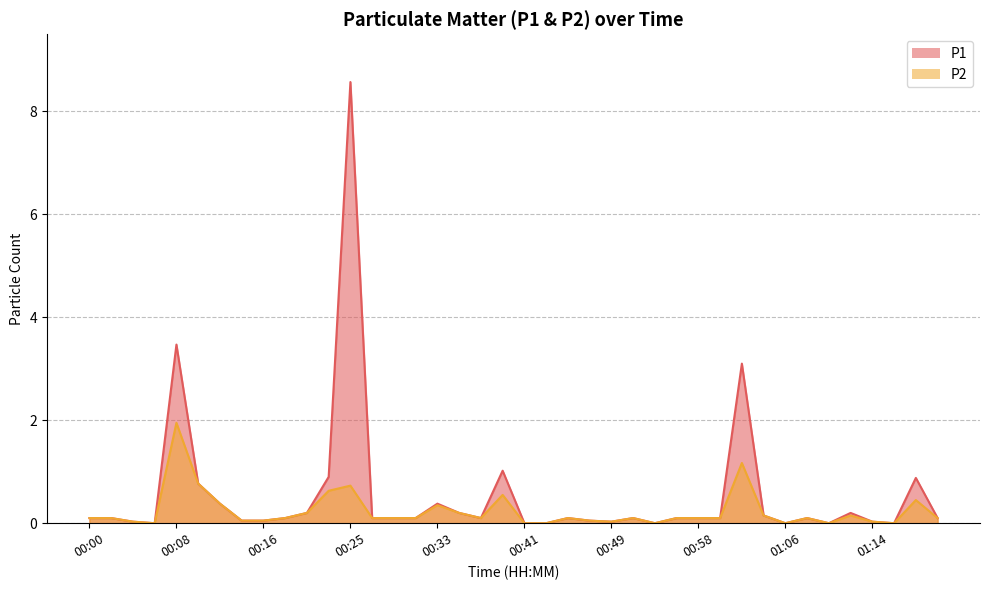

True or false: P2 has a value of 0.8 at 01:18.

False